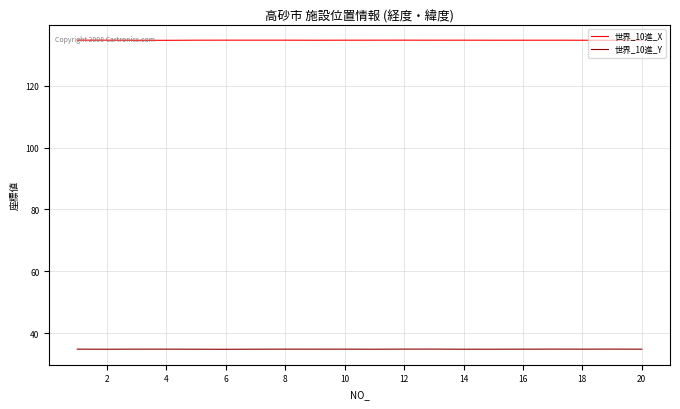

What is the average value of the 世界_10進_Y series?

34.8